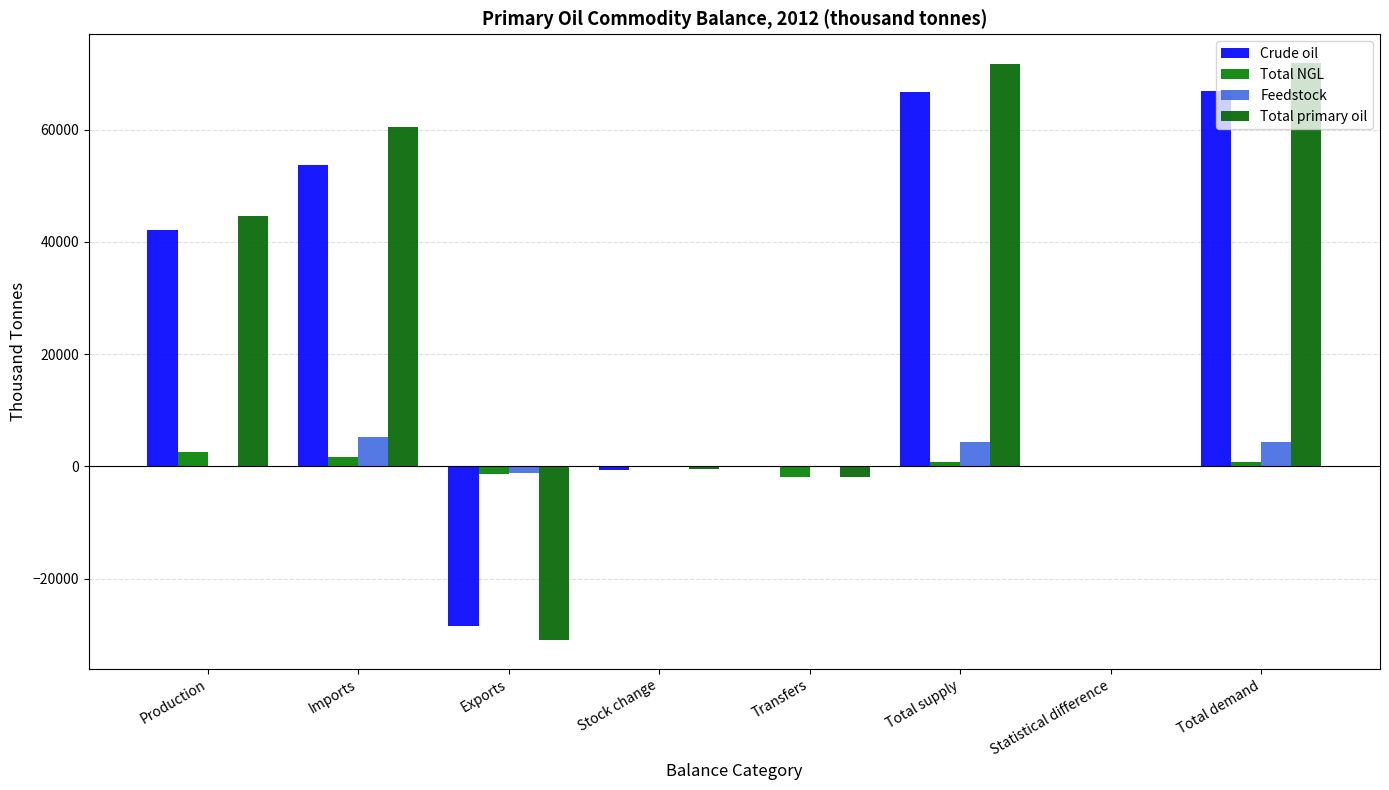

What is the difference between the highest and lowest values at Imports?

58898.7